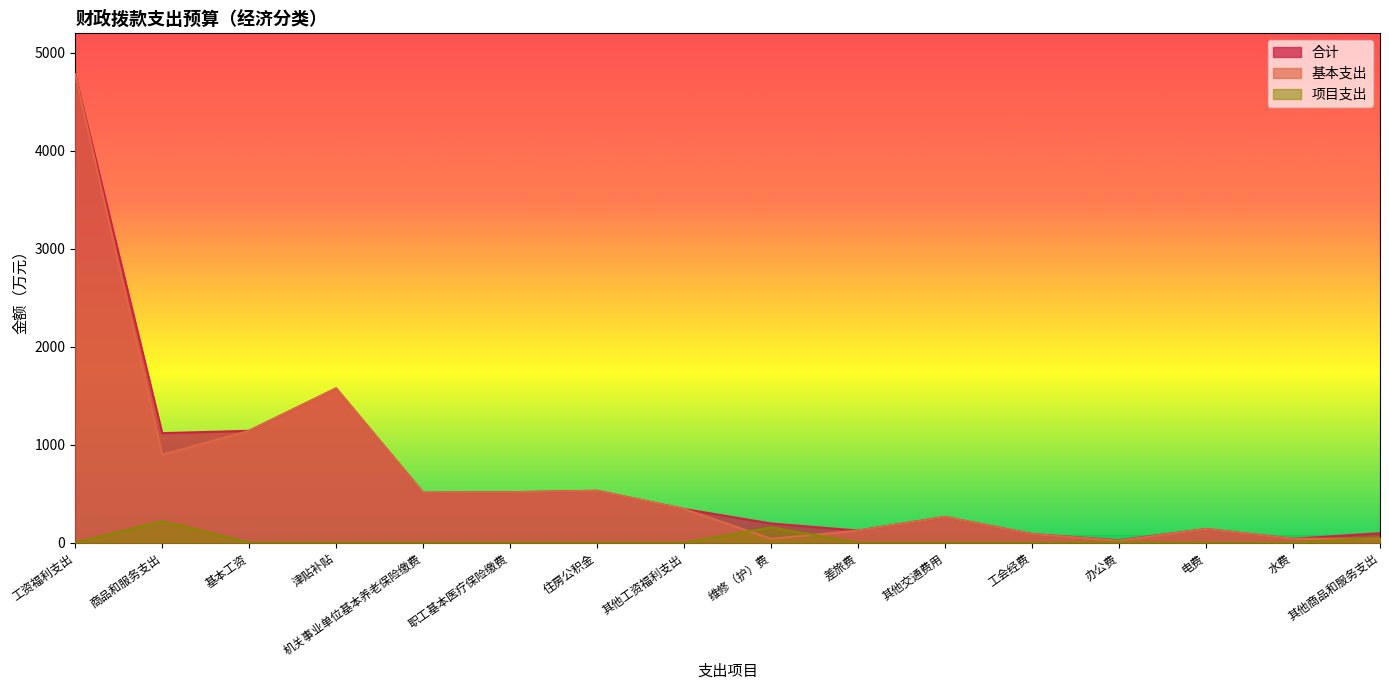

How many distinct data groups are displayed?

3